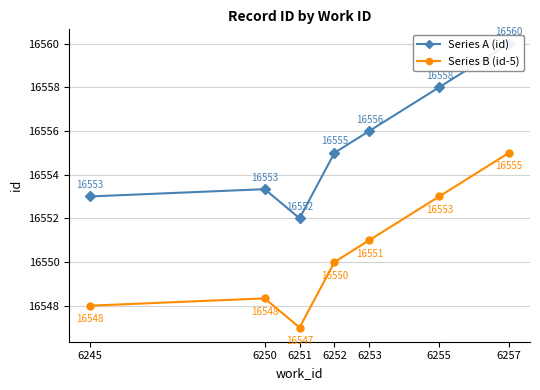

How many values in the Series A (id) series exceed 16555?

3